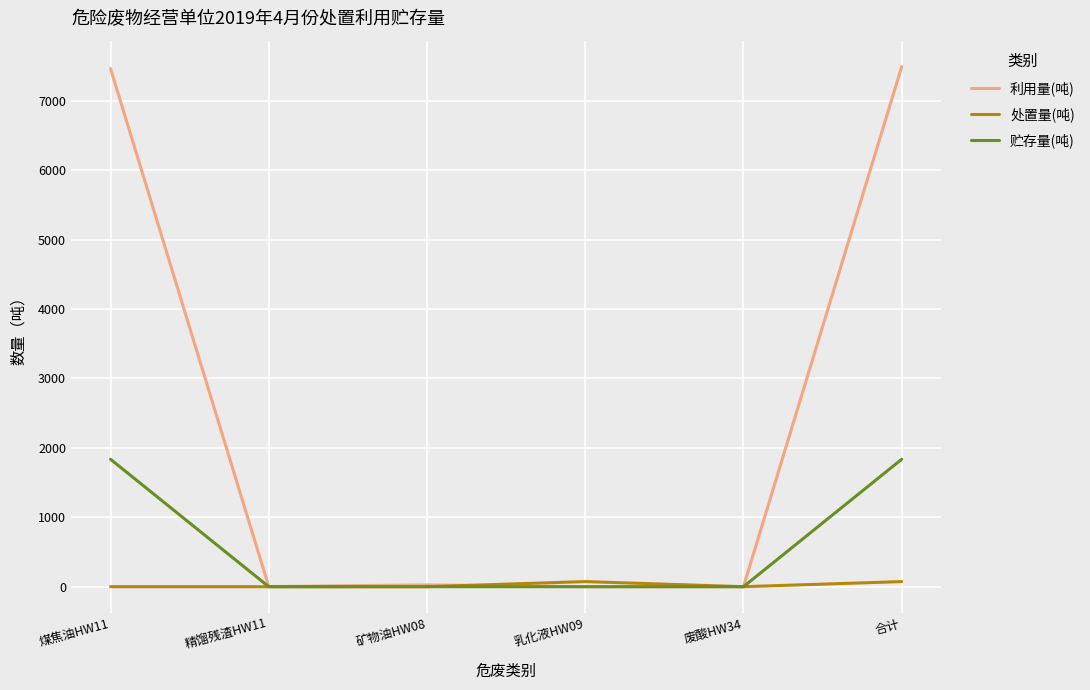

The 处置量(吨) series shows 0.0 at 矿物油HW08. True or false?

True